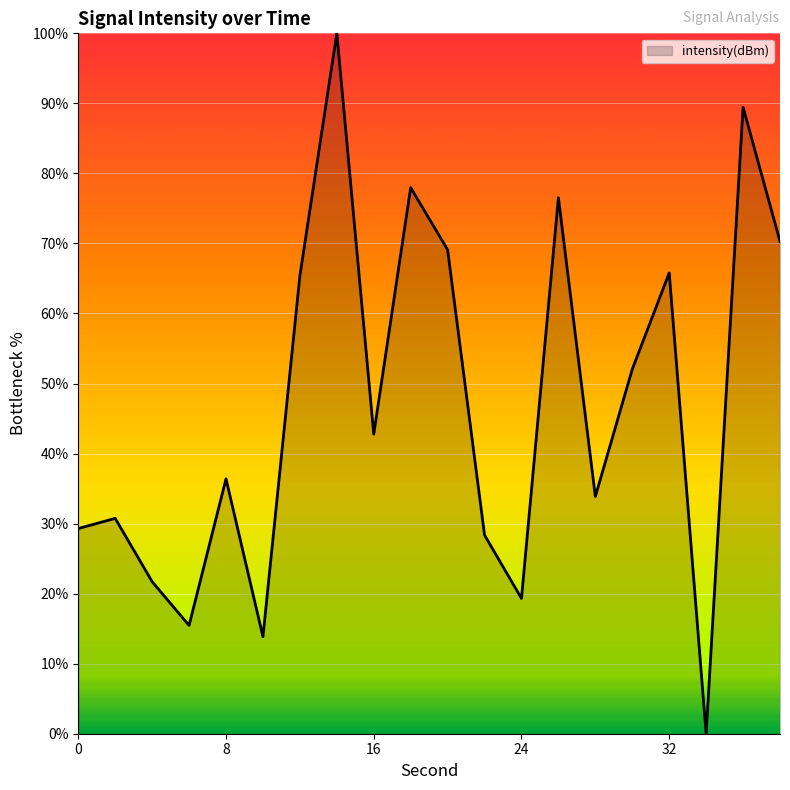

What is the difference between the maximum and minimum values?

100.0